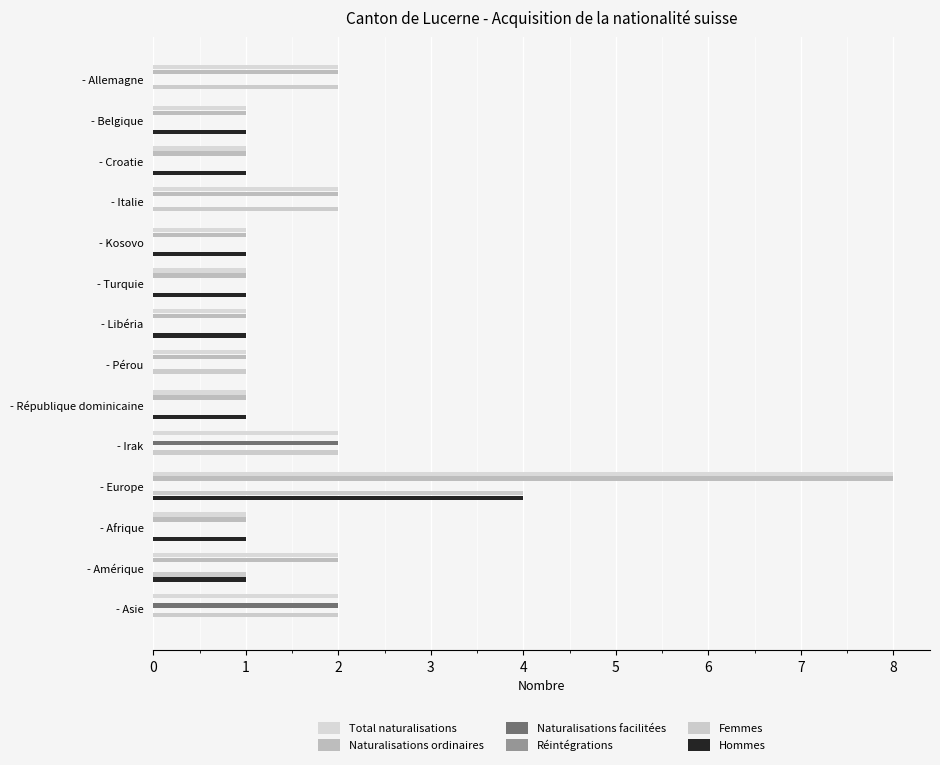

Count the Hommes values in the range 0 to 1.

13